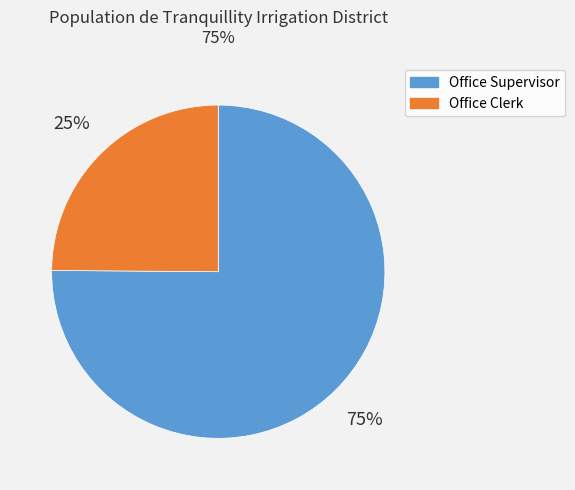

True or false: Office Clerk accounts for 14% of the total.

False